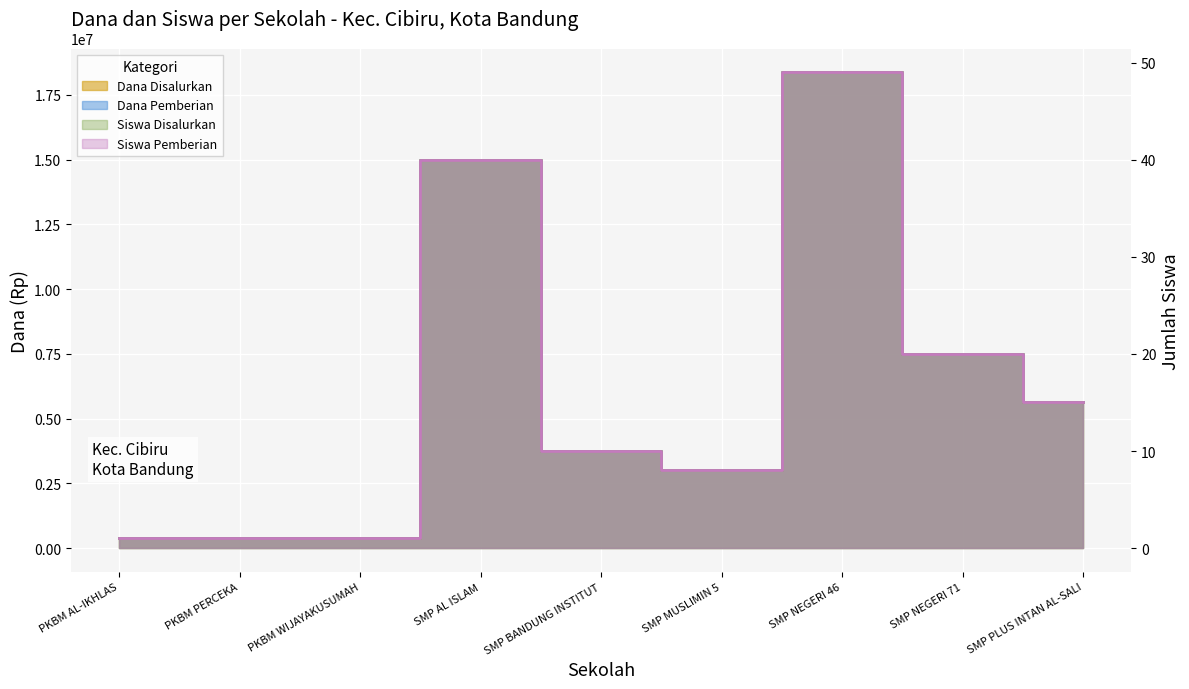

Which series changed the most between PKBM PERCEKA and SMP MUSLIMIN 5?

Dana Disalurkan